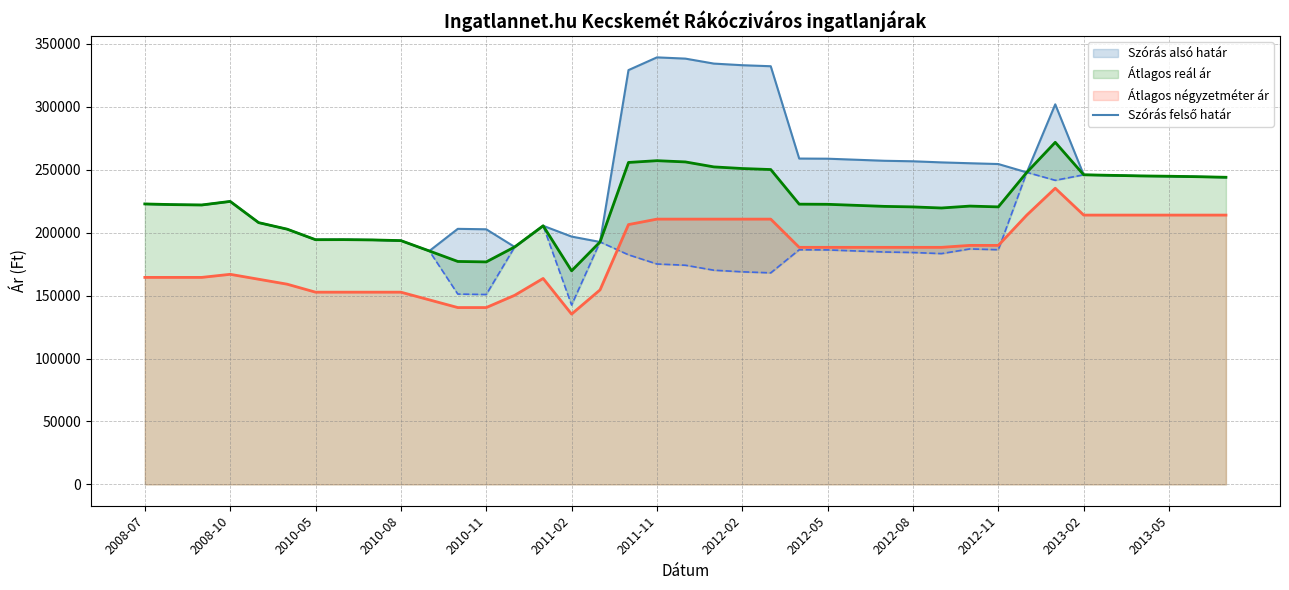

What is the value of the 13th point from the left?

202703